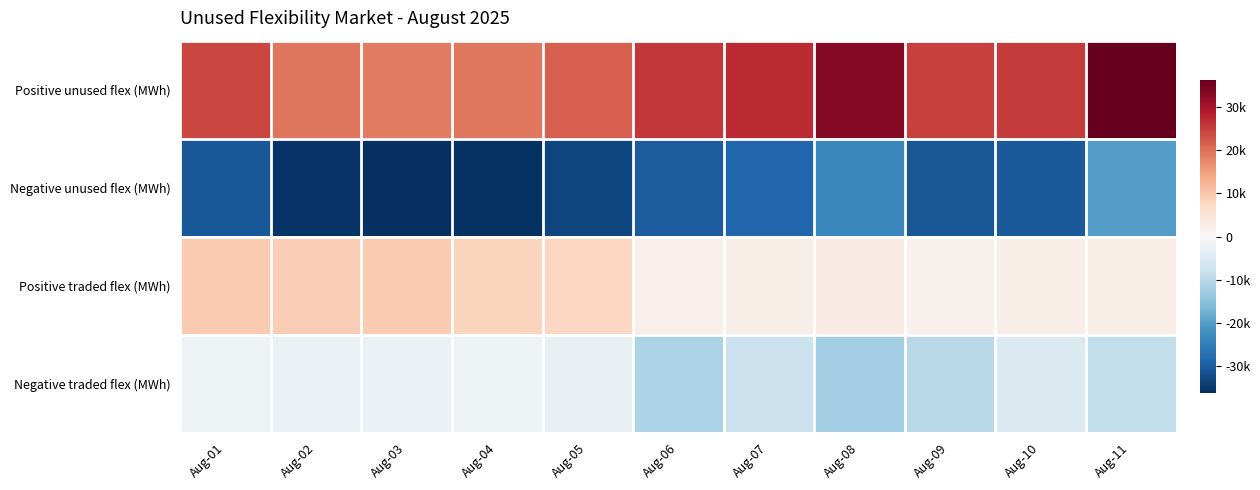

Reading right to left, list all the values displayed in this chart.

Positive unused flex (MWh): Aug-11=36243.6	Aug-10=25299.5	Aug-09=24844.3	Aug-08=32855.0	Aug-07=27030.0	Aug-06=25673.1	Aug-05=21687.6	Aug-04=19188.7	Aug-03=18774.6	Aug-02=19335.7	Aug-01=24198.1
Negative unused flex (MWh): Aug-11=-20026.7	Aug-10=-30473.0	Aug-09=-30946.6	Aug-08=-23544.1	Aug-07=-28725.3	Aug-06=-30204.7	Aug-05=-33353.7	Aug-04=-35852.4	Aug-03=-36212.7	Aug-02=-35628.1	Aug-01=-30753.1
Positive traded flex (MWh): Aug-11=2278.1	Aug-10=2506.4	Aug-09=1491.5	Aug-08=3020.5	Aug-07=2105.7	Aug-06=1943.3	Aug-05=7383.5	Aug-04=8054.3	Aug-03=9502.5	Aug-02=8929.0	Aug-01=9462.1
Negative traded flex (MWh): Aug-11=-8913.1	Aug-10=-5137.8	Aug-09=-9980.8	Aug-08=-12212.3	Aug-07=-7871.0	Aug-06=-11415.8	Aug-05=-2618.1	Aug-04=-1549.7	Aug-03=-2023.3	Aug-02=-2434.7	Aug-01=-1936.7